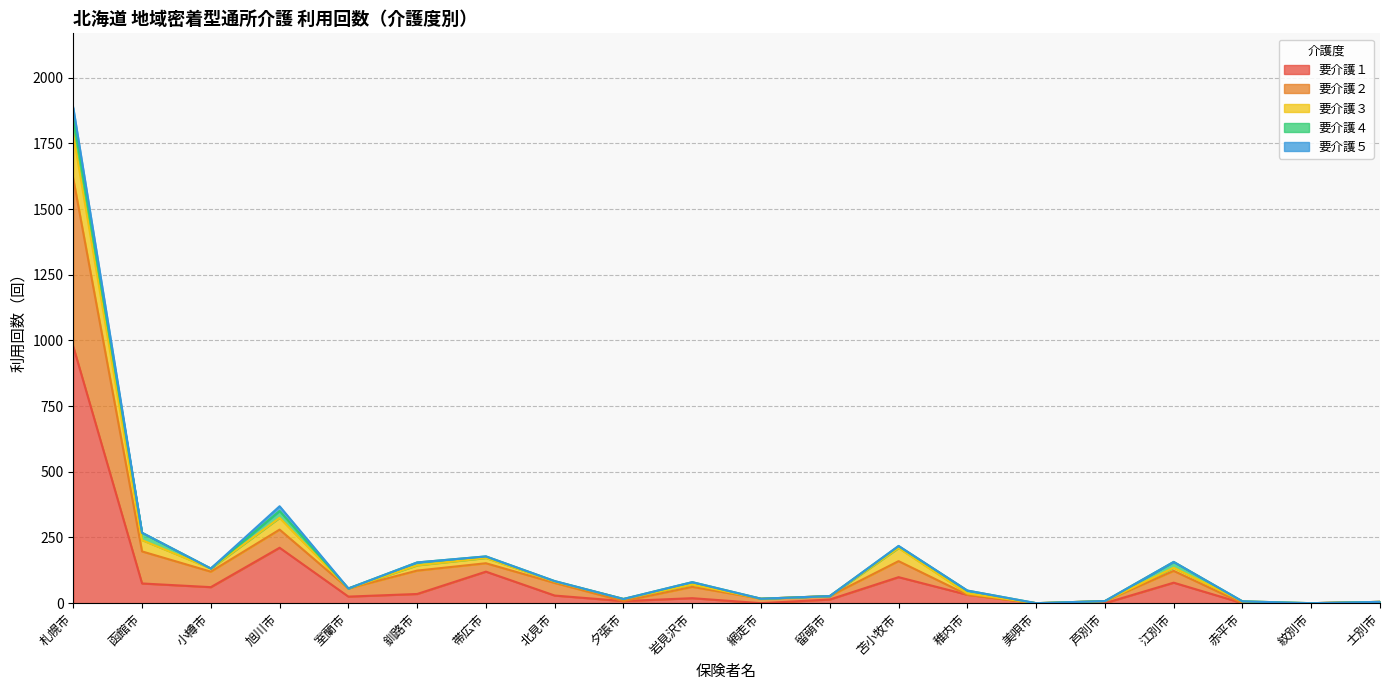

True or false: 要介護５ and 要介護４ intersect in this chart.

False